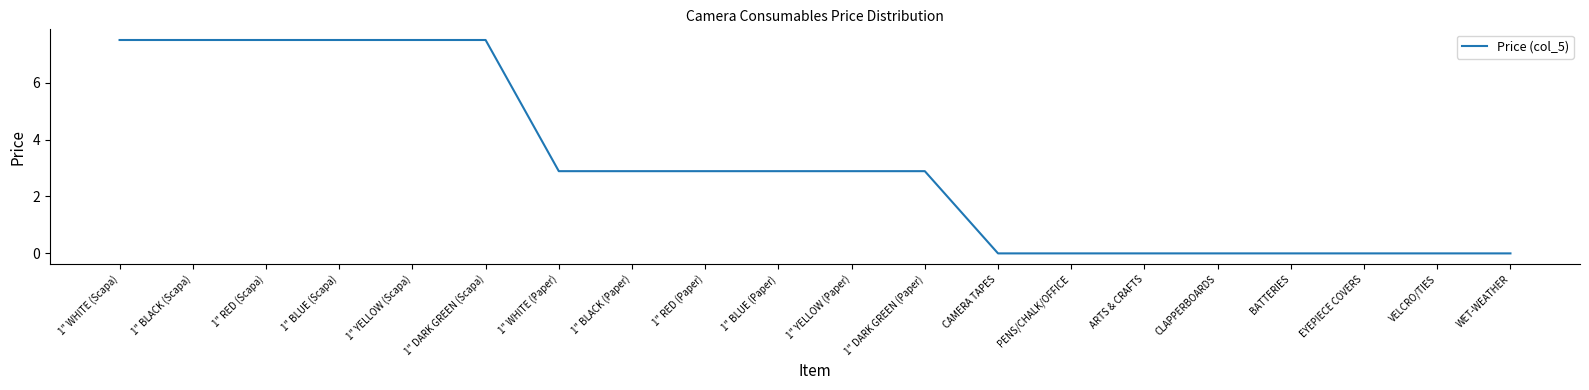

Is this an area chart (filled region under the line)?

No